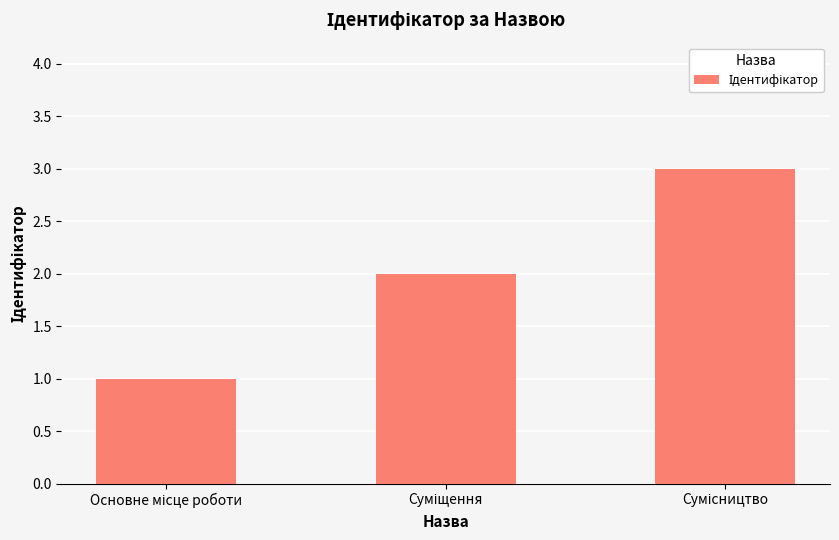

What is the greatest value displayed?

3